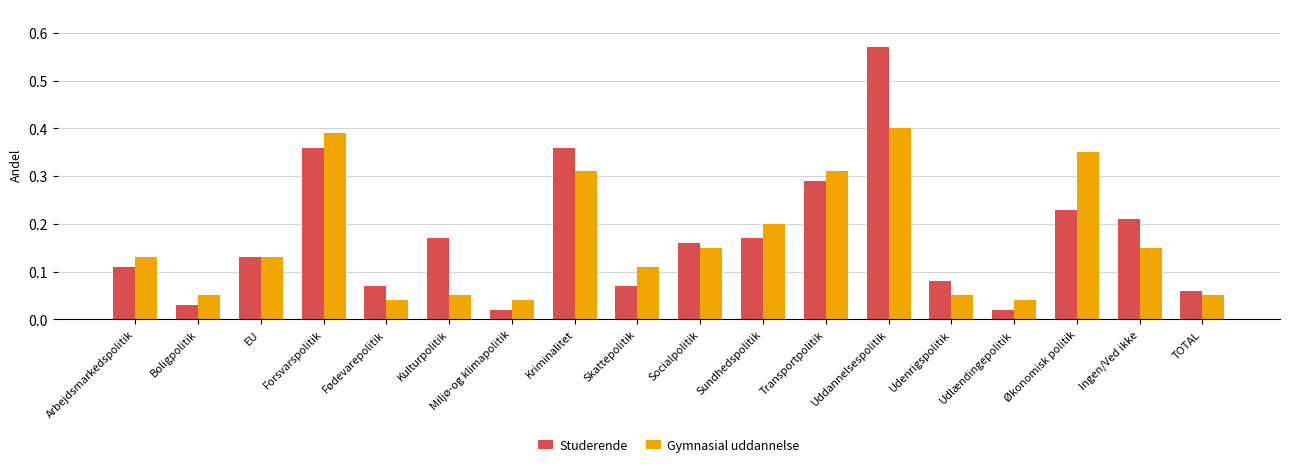

Between Forsvarspolitik and Uddannelsespolitik, which series saw the biggest shift?

Studerende